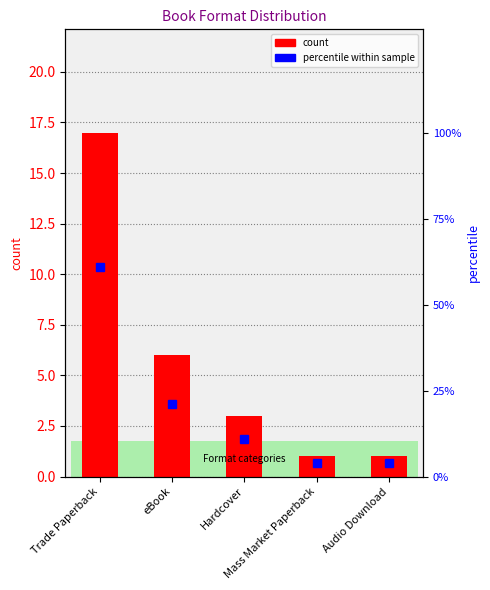

Count the percentile values in the range 4 to 21.

4